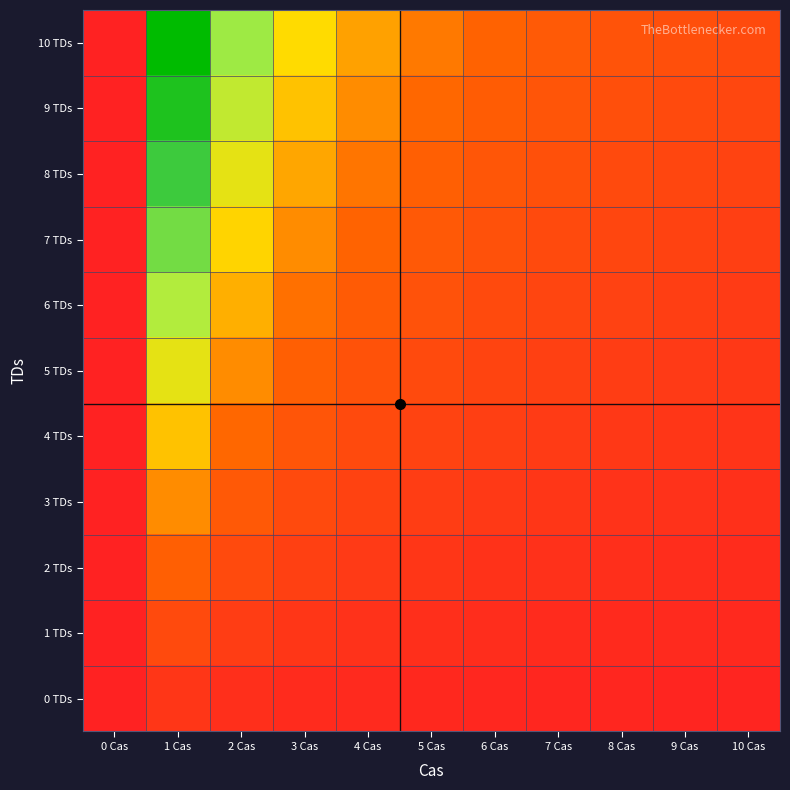

Reading right to left, transcribe all the data shown in this chart.

0 TDs: 10 Cas=0.0	9 Cas=0.0	8 Cas=0.0	7 Cas=0.0	6 Cas=0.0	5 Cas=0.0	4 Cas=0.0	3 Cas=0.0	2 Cas=0.1	1 Cas=0.1	0 Cas=0.0
1 TDs: 10 Cas=0.0	9 Cas=0.0	8 Cas=0.0	7 Cas=0.0	6 Cas=0.1	5 Cas=0.1	4 Cas=0.1	3 Cas=0.1	2 Cas=0.1	1 Cas=0.2	0 Cas=0.0
2 TDs: 10 Cas=0.0	9 Cas=0.1	8 Cas=0.1	7 Cas=0.1	6 Cas=0.1	5 Cas=0.1	4 Cas=0.1	3 Cas=0.1	2 Cas=0.2	1 Cas=0.3	0 Cas=0.0
3 TDs: 10 Cas=0.1	9 Cas=0.1	8 Cas=0.1	7 Cas=0.1	6 Cas=0.1	5 Cas=0.1	4 Cas=0.1	3 Cas=0.2	2 Cas=0.2	1 Cas=0.4	0 Cas=0.0
4 TDs: 10 Cas=0.1	9 Cas=0.1	8 Cas=0.1	7 Cas=0.1	6 Cas=0.1	5 Cas=0.2	4 Cas=0.2	3 Cas=0.2	2 Cas=0.3	1 Cas=0.5	0 Cas=0.0
5 TDs: 10 Cas=0.1	9 Cas=0.1	8 Cas=0.1	7 Cas=0.1	6 Cas=0.2	5 Cas=0.2	4 Cas=0.2	3 Cas=0.3	2 Cas=0.4	1 Cas=0.5	0 Cas=0.0
6 TDs: 10 Cas=0.1	9 Cas=0.1	8 Cas=0.1	7 Cas=0.2	6 Cas=0.2	5 Cas=0.2	4 Cas=0.3	3 Cas=0.3	2 Cas=0.4	1 Cas=0.6	0 Cas=0.0
7 TDs: 10 Cas=0.1	9 Cas=0.1	8 Cas=0.2	7 Cas=0.2	6 Cas=0.2	5 Cas=0.2	4 Cas=0.3	3 Cas=0.4	2 Cas=0.5	1 Cas=0.7	0 Cas=0.0
8 TDs: 10 Cas=0.1	9 Cas=0.2	8 Cas=0.2	7 Cas=0.2	6 Cas=0.2	5 Cas=0.3	4 Cas=0.3	3 Cas=0.4	2 Cas=0.5	1 Cas=0.8	0 Cas=0.0
9 TDs: 10 Cas=0.2	9 Cas=0.2	8 Cas=0.2	7 Cas=0.2	6 Cas=0.3	5 Cas=0.3	4 Cas=0.4	3 Cas=0.5	2 Cas=0.6	1 Cas=0.9	0 Cas=0.0
10 TDs: 10 Cas=0.2	9 Cas=0.2	8 Cas=0.2	7 Cas=0.2	6 Cas=0.3	5 Cas=0.3	4 Cas=0.4	3 Cas=0.5	2 Cas=0.7	1 Cas=1.0	0 Cas=0.0